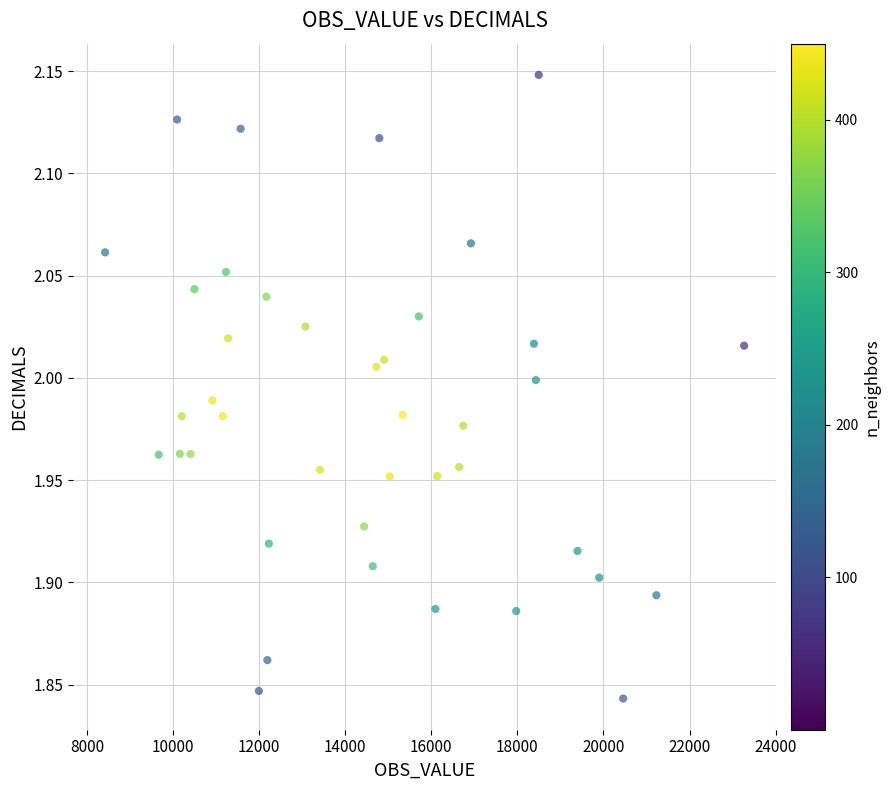

What is the range of Y values (max minus min)?

0.3